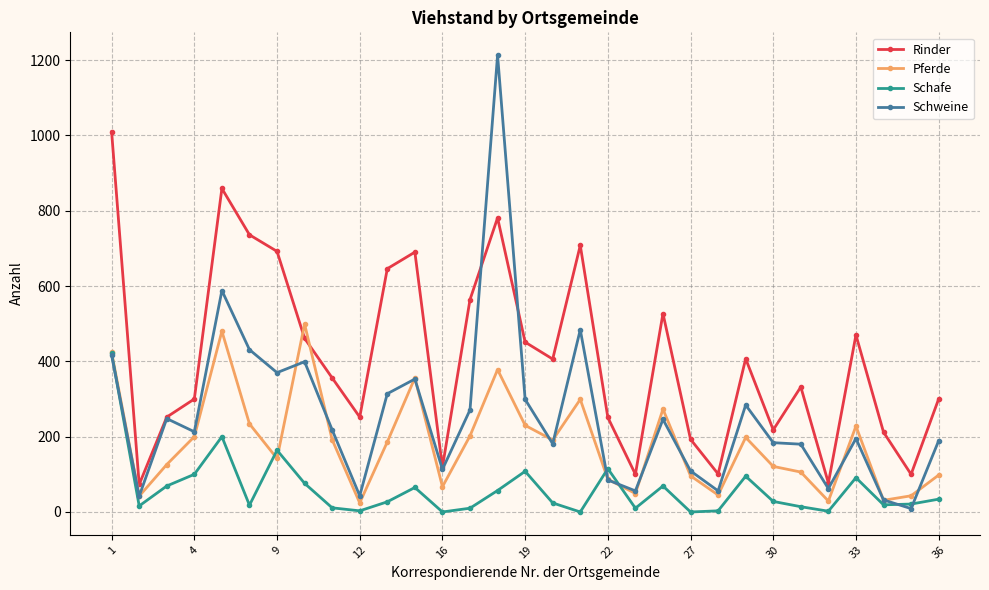

Which series has the largest range (max minus min)?

Schweine